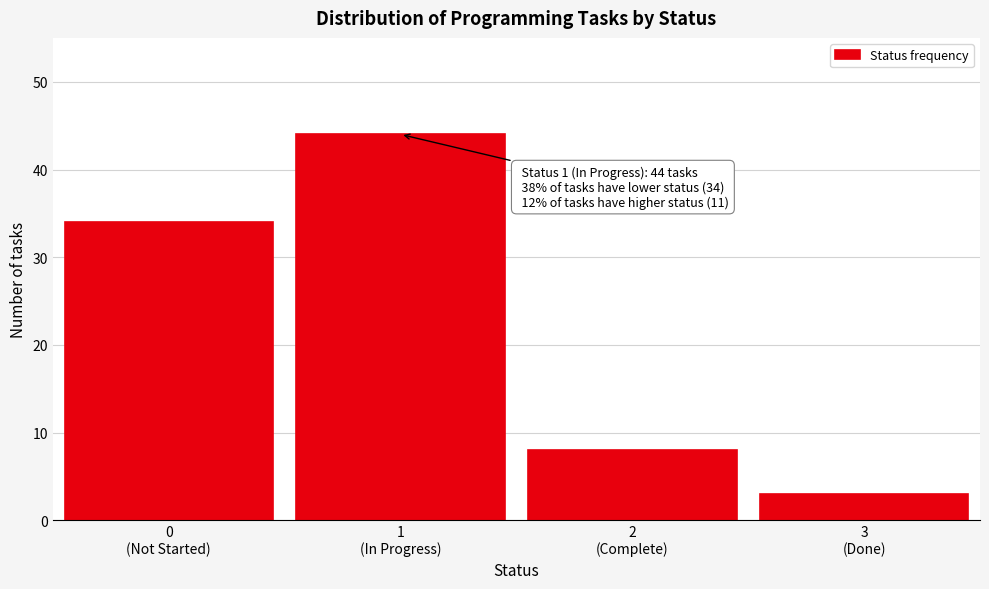

Reading right to left, list all the values displayed in this chart.

3	8	44	34